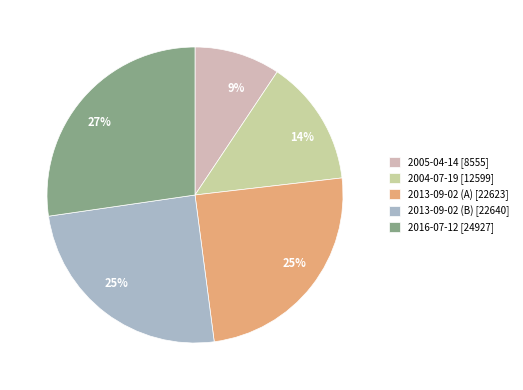

Which category has the smallest portion of the pie?

2005-04-14